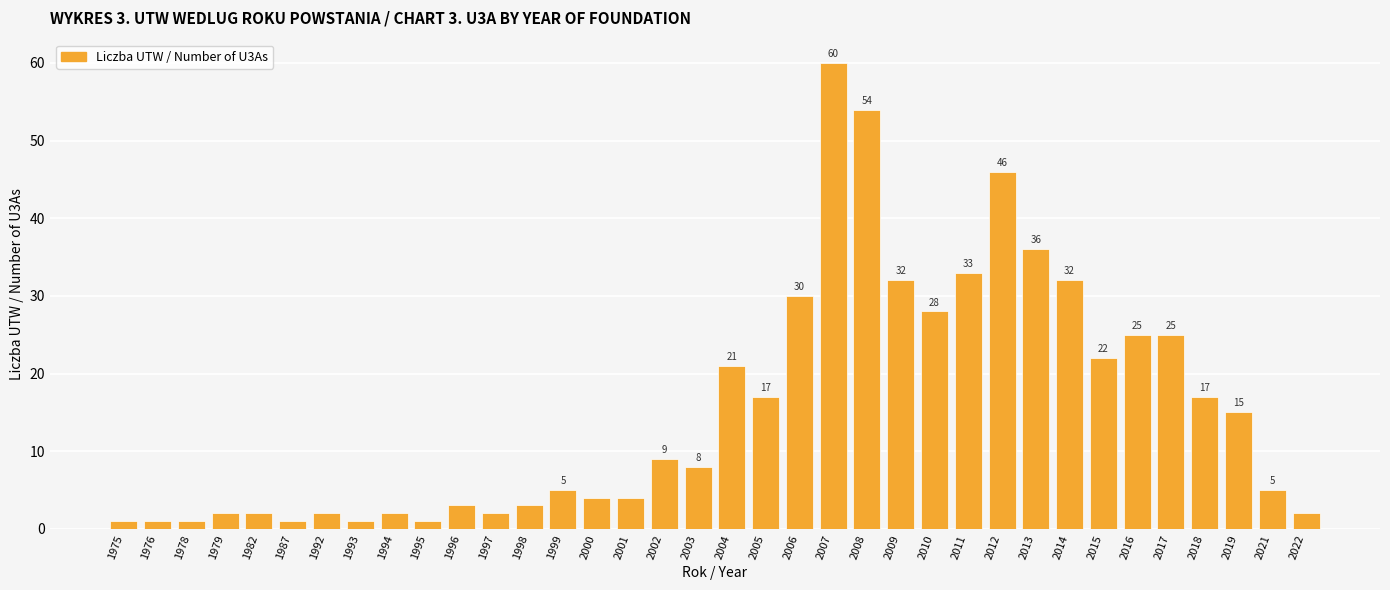

Read the value at 2019.

15